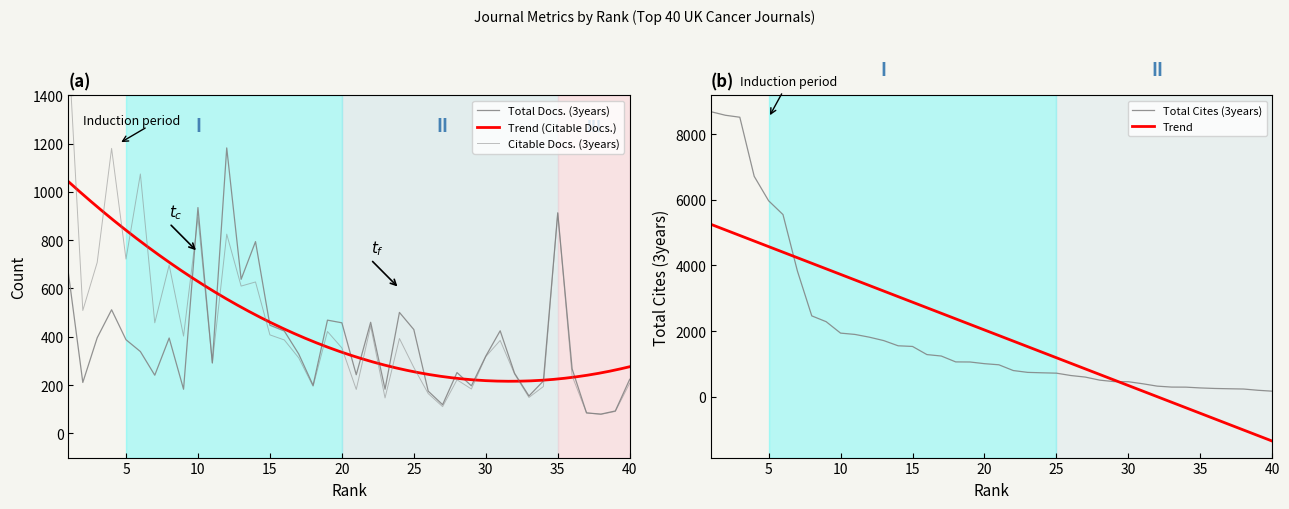

True or false: Total Docs. (3years) has more than 1 points higher than both neighbors.

True